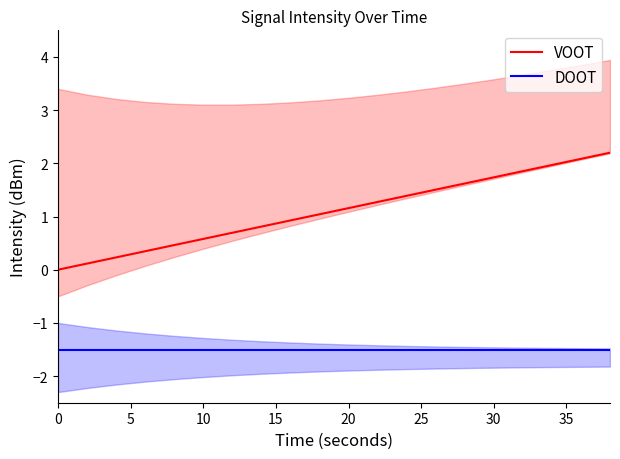

What is the highest value of the VOOT series?

2.2